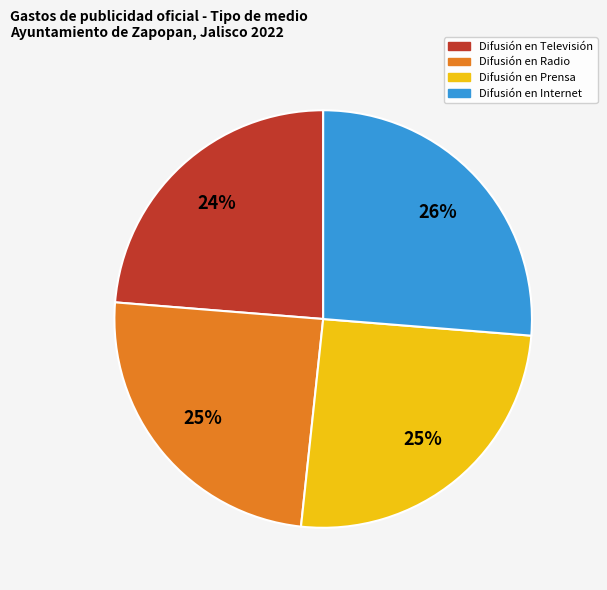

True or false: Difusión en Radio accounts for 34% of the total.

False